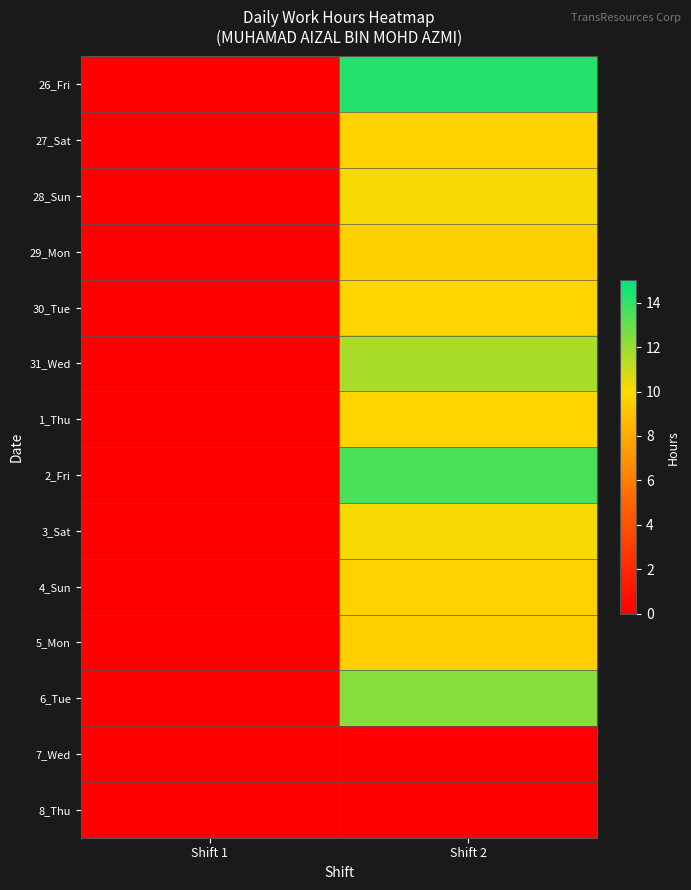

At which category is the sum across all series the highest?

Shift 2